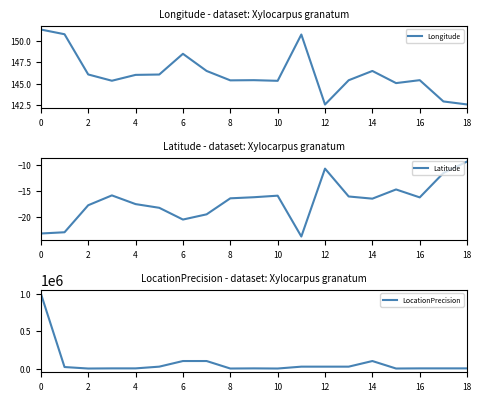

Count the number of data series in this chart.

3